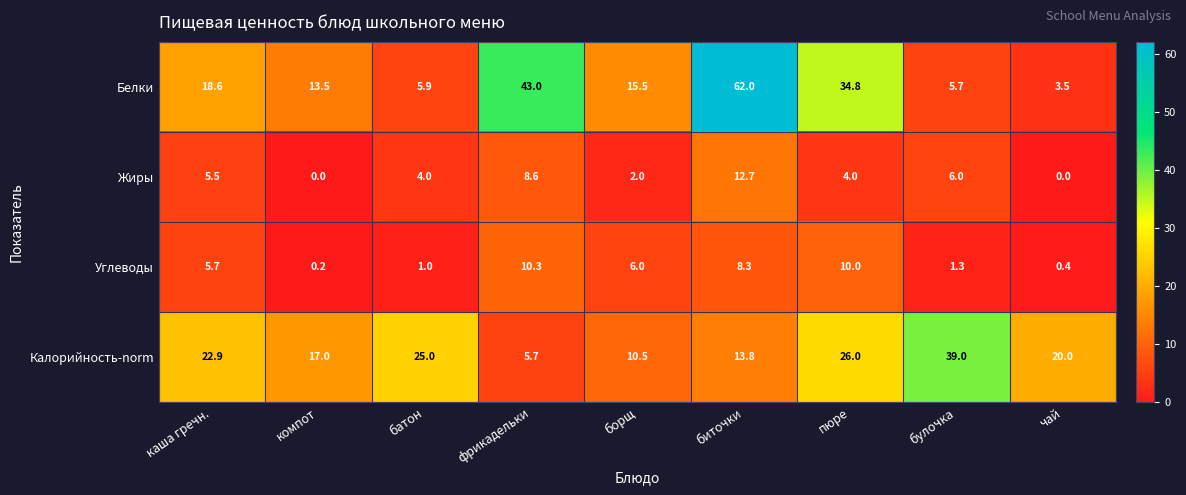

The value of Калорийность-norm at батон is 11.8. True or false?

False